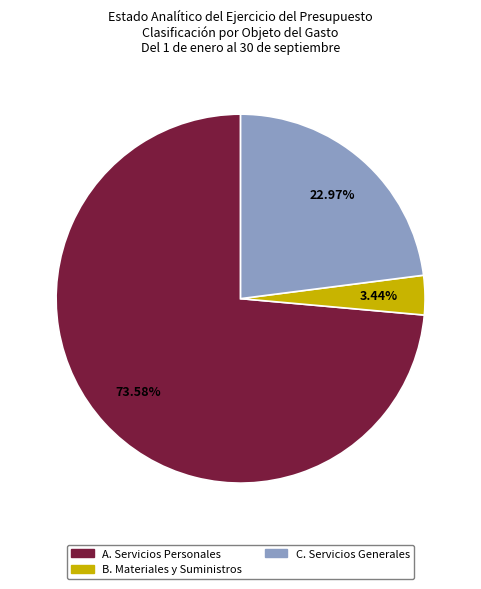

What is the majority slice?

A. Servicios Personales